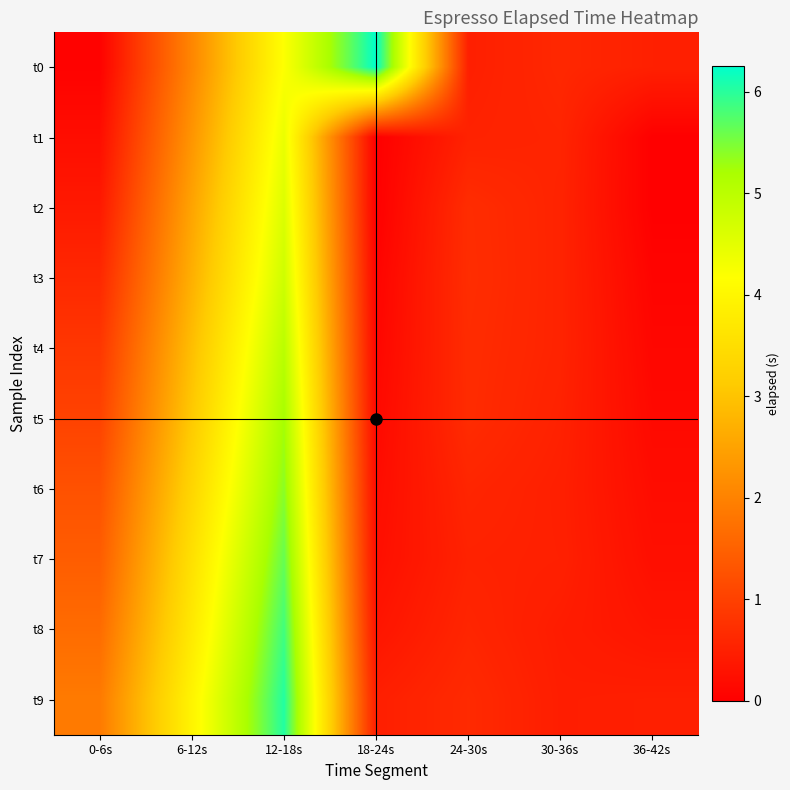

Which series has the widest spread of values?

t0